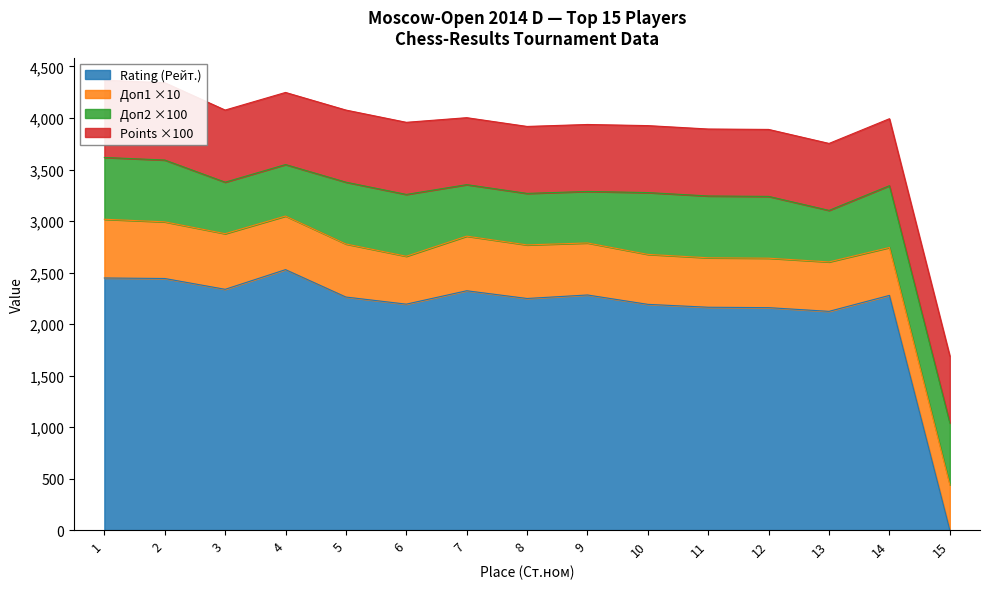

The value of Rating (Рейт.) at 11 is 2163. True or false?

True